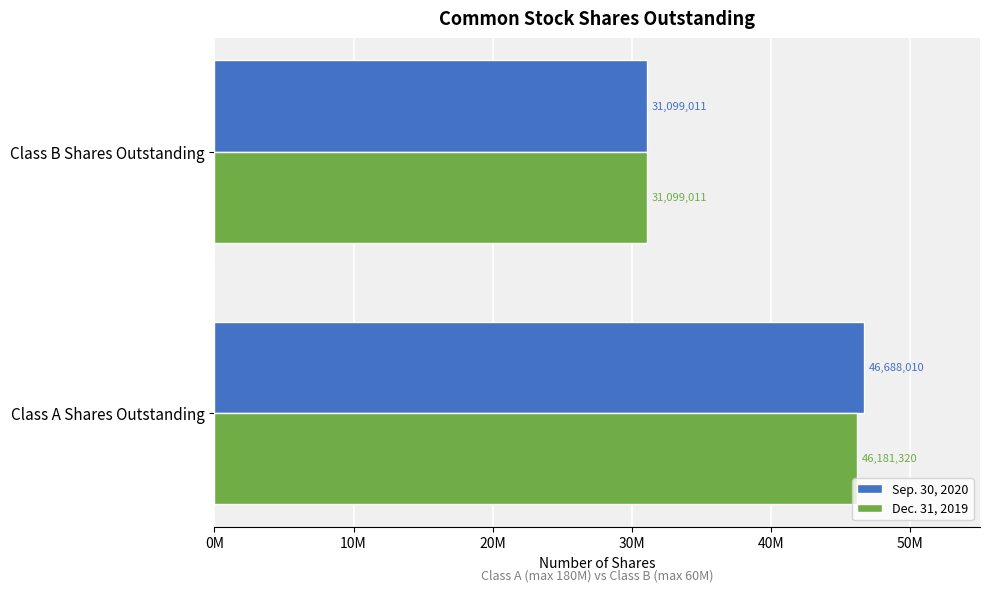

Which series has the largest total across all categories?

Sep. 30, 2020